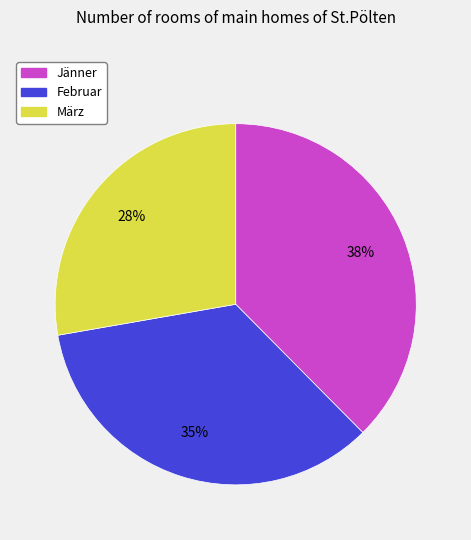

Which category has the biggest portion of the pie?

Jänner